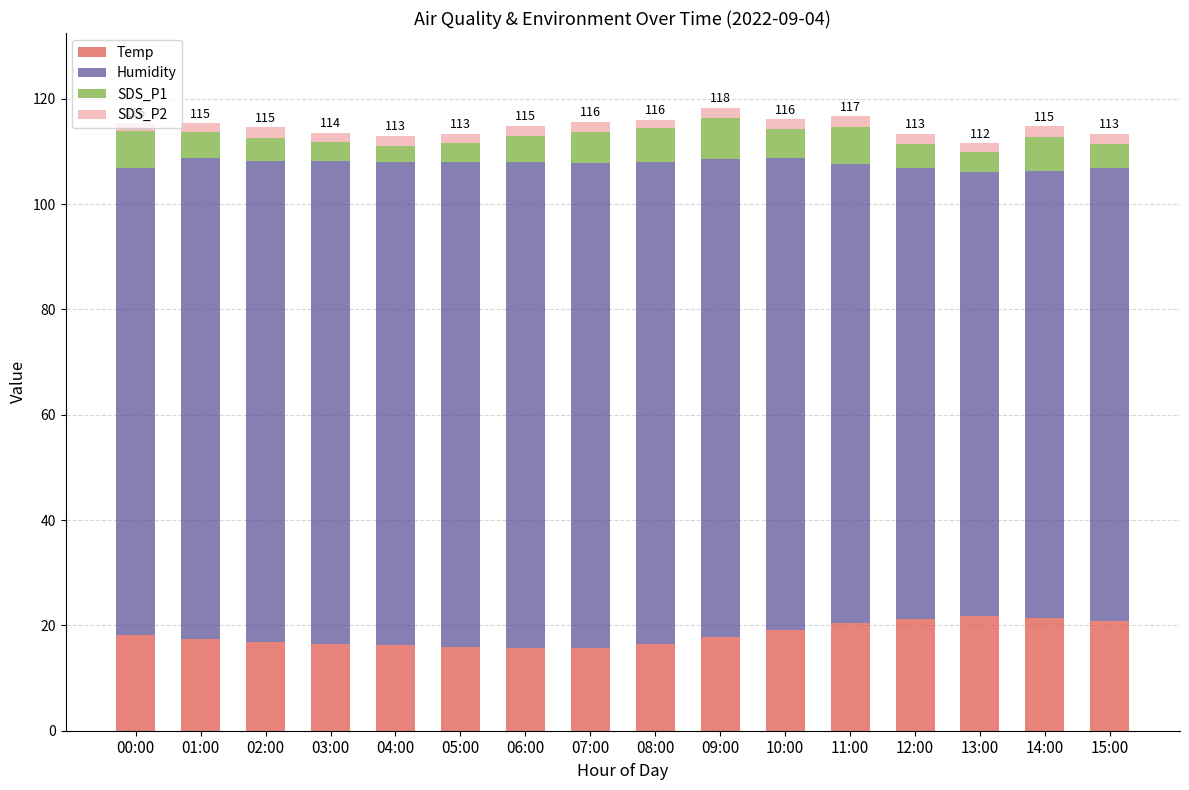

What is the sum of the Temp values at 05:00 and 00:00?

34.1